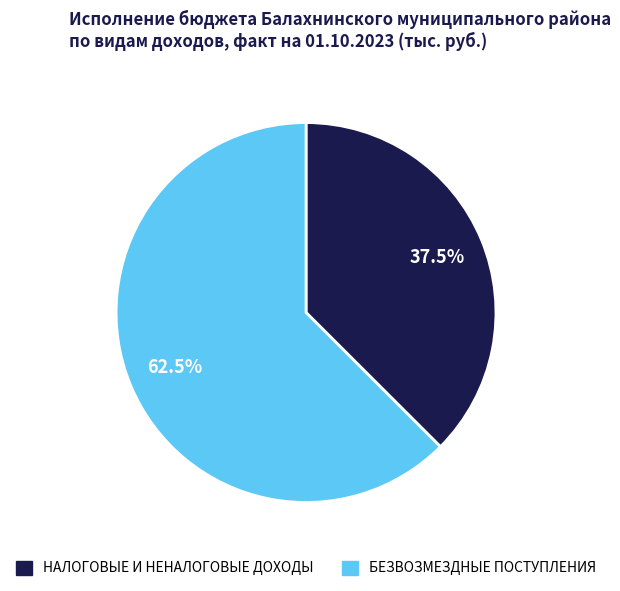

What is the majority slice?

БЕЗВОЗМЕЗДНЫЕ ПОСТУПЛЕНИЯ